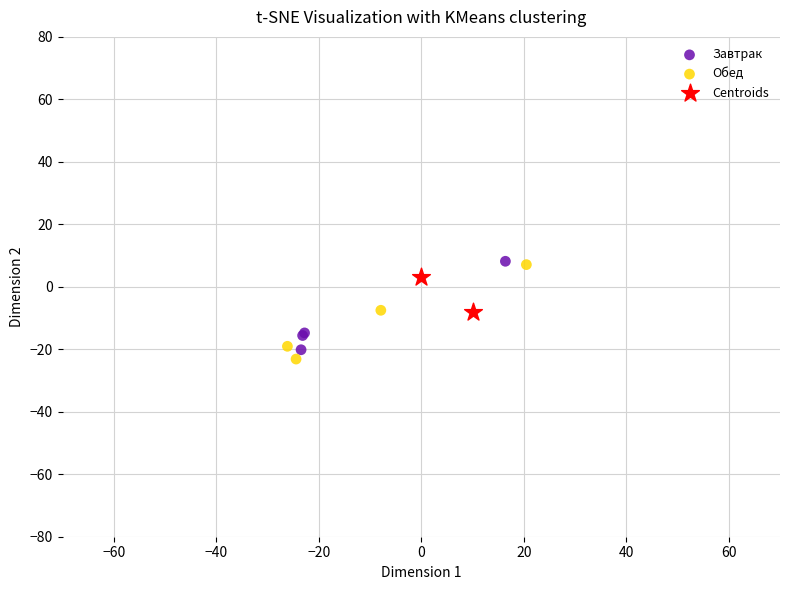

What are all the series names shown in the legend?

Завтрак, Обед, Centroids